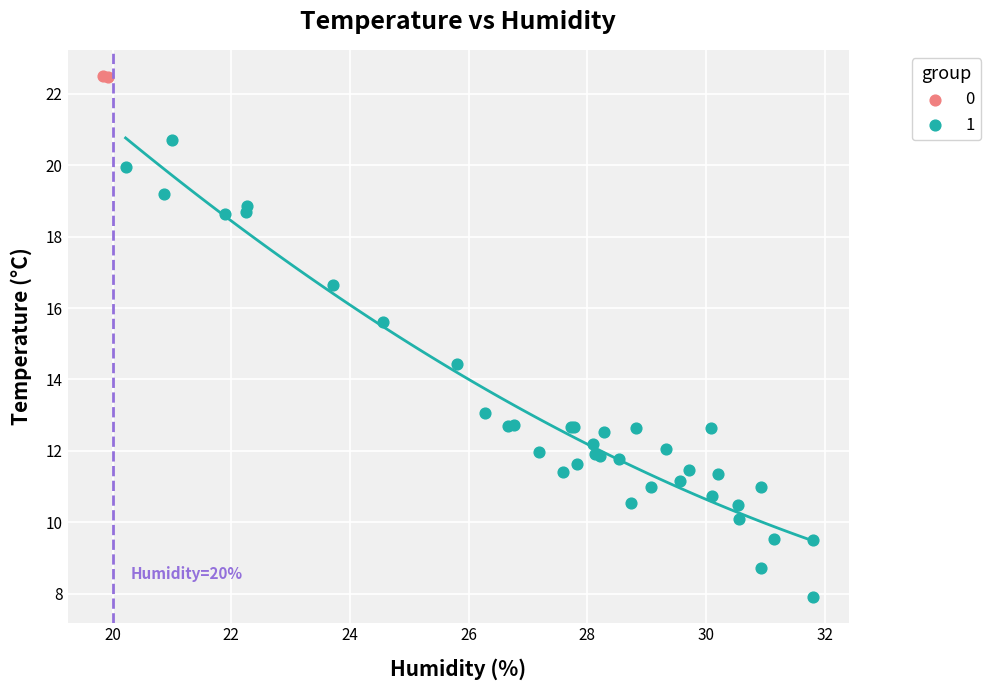

Which series has the largest Y range (max minus min)?

1